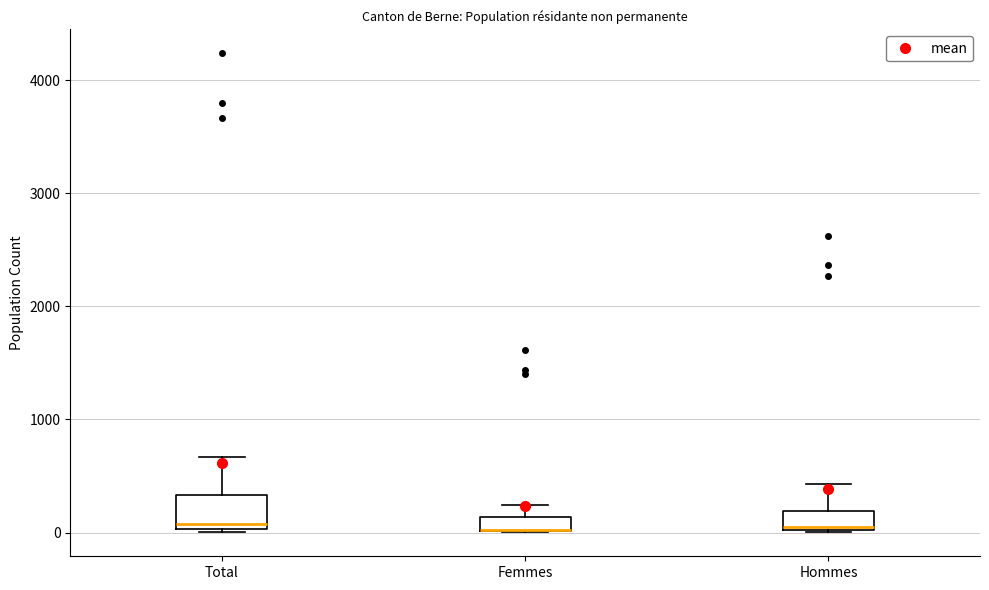

Which box is the tallest, from its lower edge to its upper edge?

Total